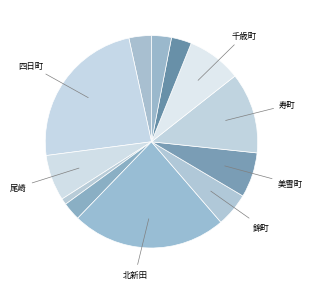

Count the number of slices in the pie.

12